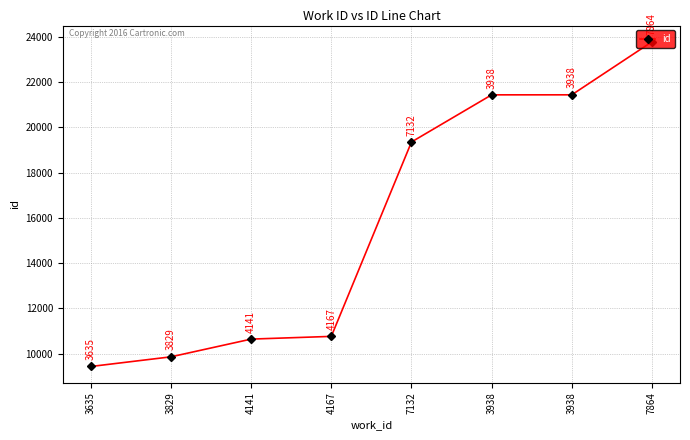

Reading left to right, list all the values displayed in this chart.

3635=9434	3829=9861	4141=10644	4167=10764	7132=19352	3938=21435	3938=21436	7864=23779